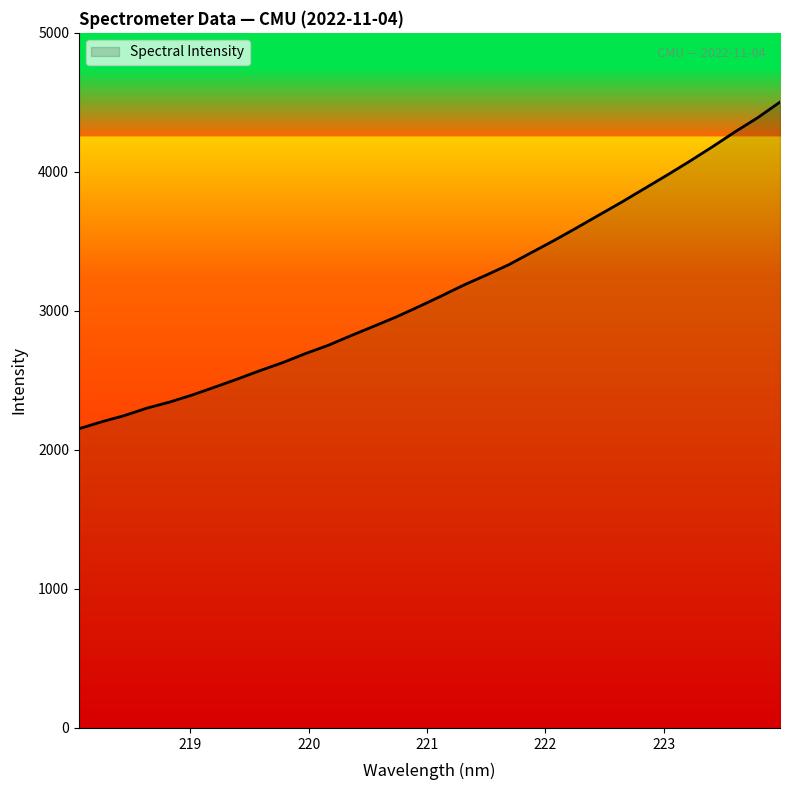

What is the maximum value shown in the chart?

4502.1